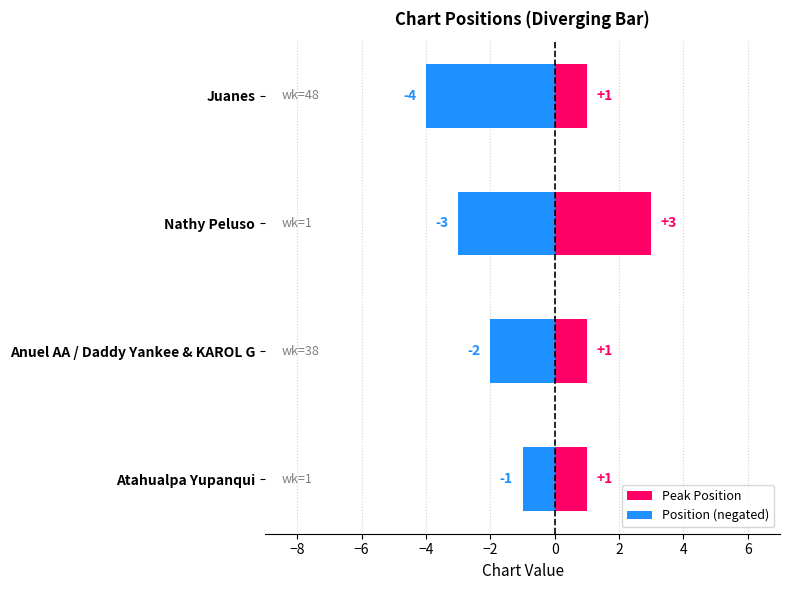

How many series are shown in this chart?

2